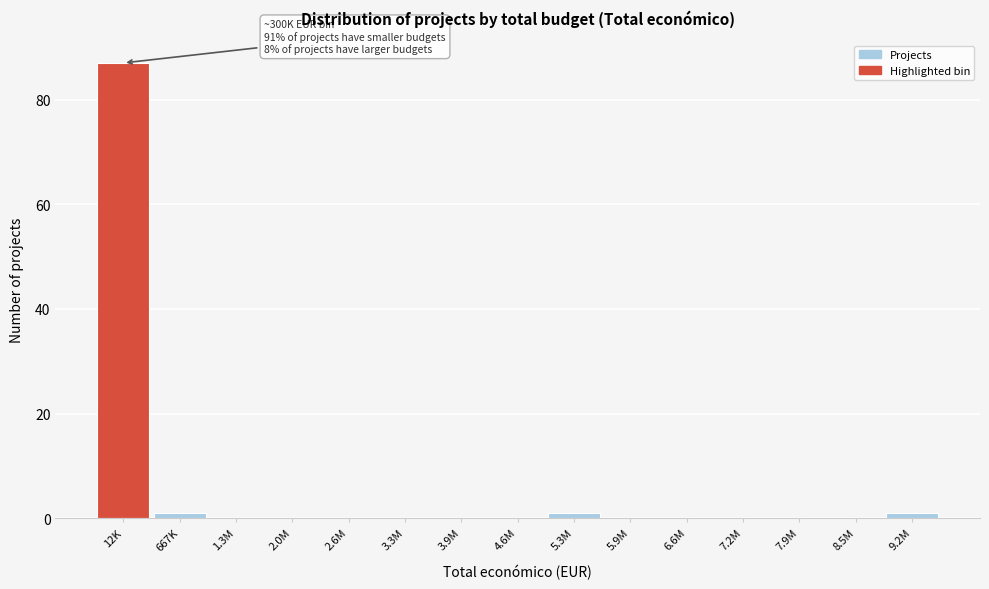

Reading left to right, transcribe all the data shown in this chart.

12K=87	667K=1	1.3M=0	2.0M=0	2.6M=0	3.3M=0	3.9M=0	4.6M=0	5.3M=1	5.9M=0	6.6M=0	7.2M=0	7.9M=0	8.5M=0	9.2M=1